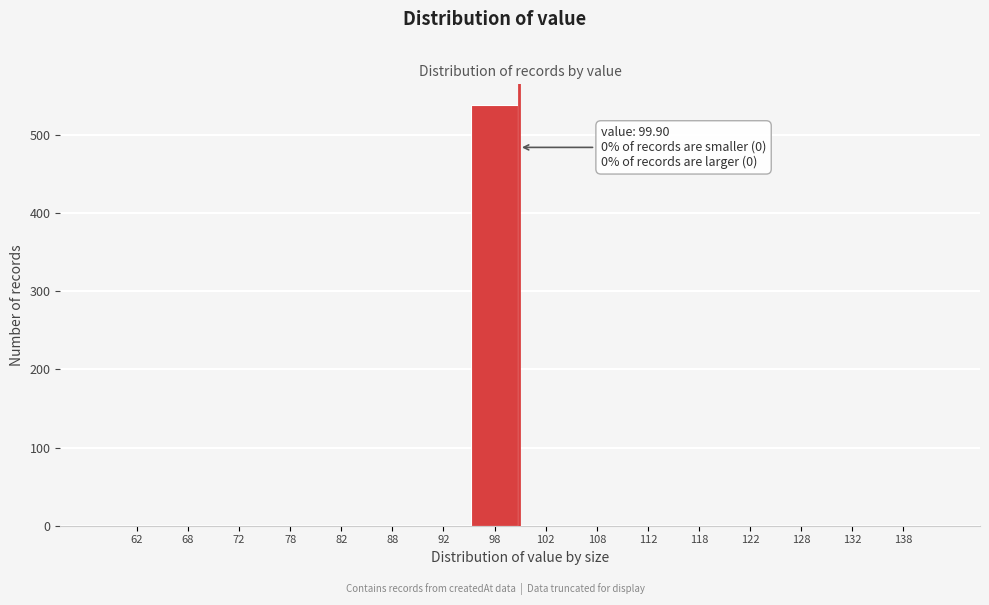

Over which range of the x-axis is the bar tallest?

95 to 100